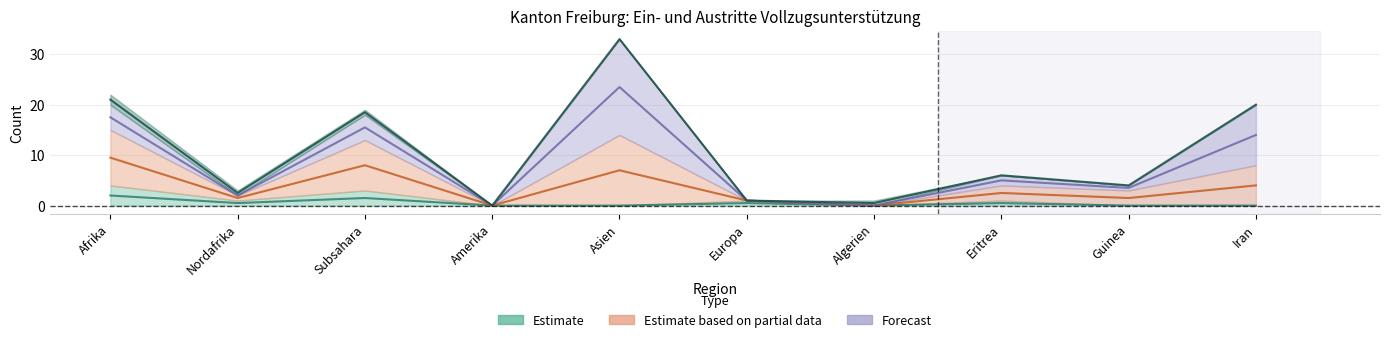

List the labels in order of Eintritte Ausreise-organisation value, largest first.

Asien, Afrika, Subsahara, Iran, Eritrea, Guinea, Nordafrika, Europa, Amerika, Algerien